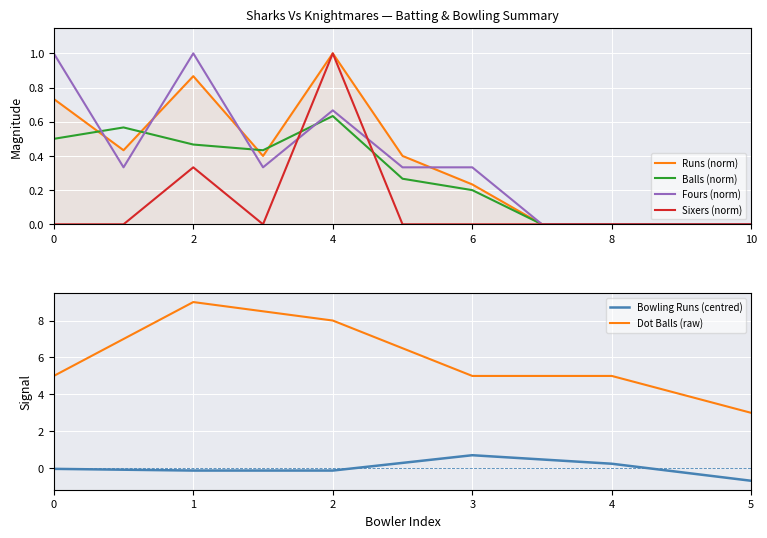

True or false: Runs and Balls cross at least once.

True